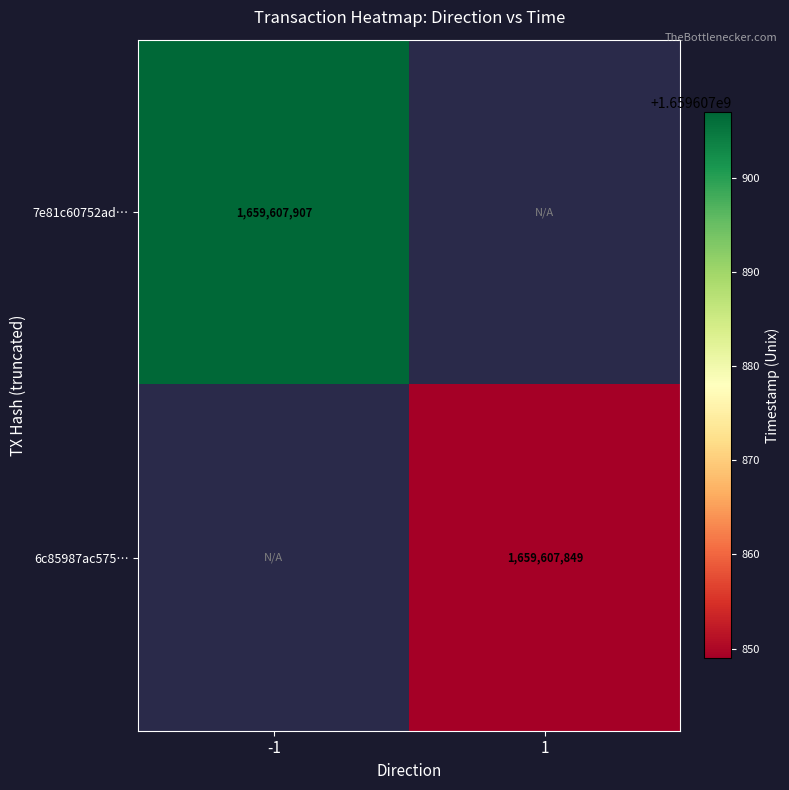

Is the value of 6c85987ac575… at 1 greater than the value of 7e81c60752ad… at -1?

No